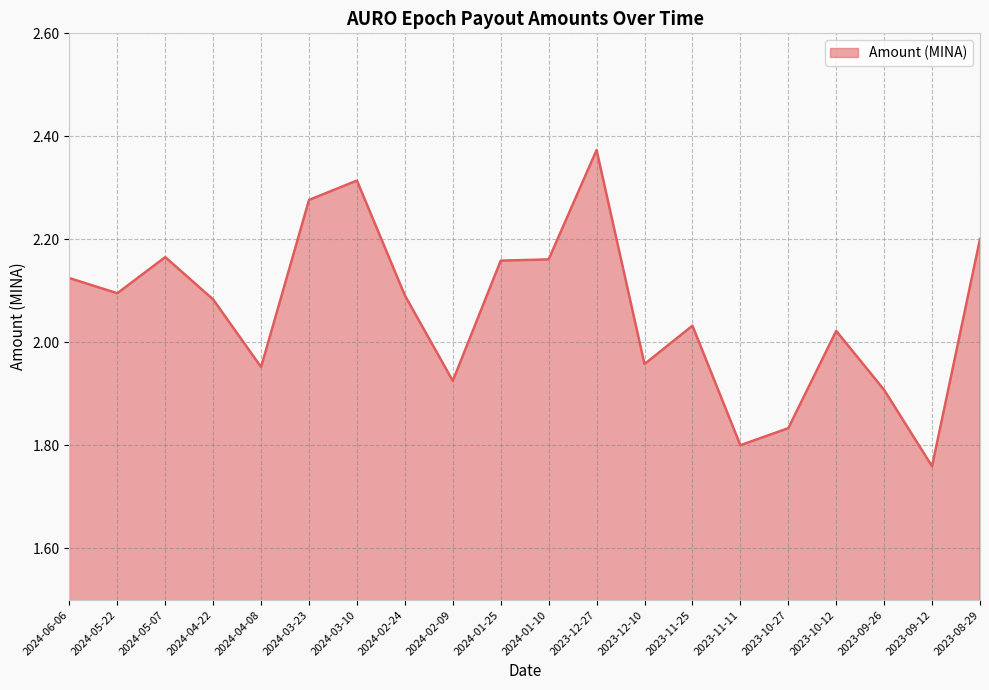

At which label does the data first exceed 2?

2024-06-06